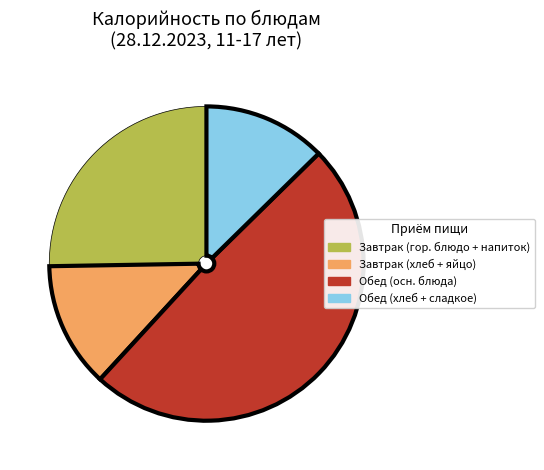

Is there any slice that represents more than half of the pie?

No